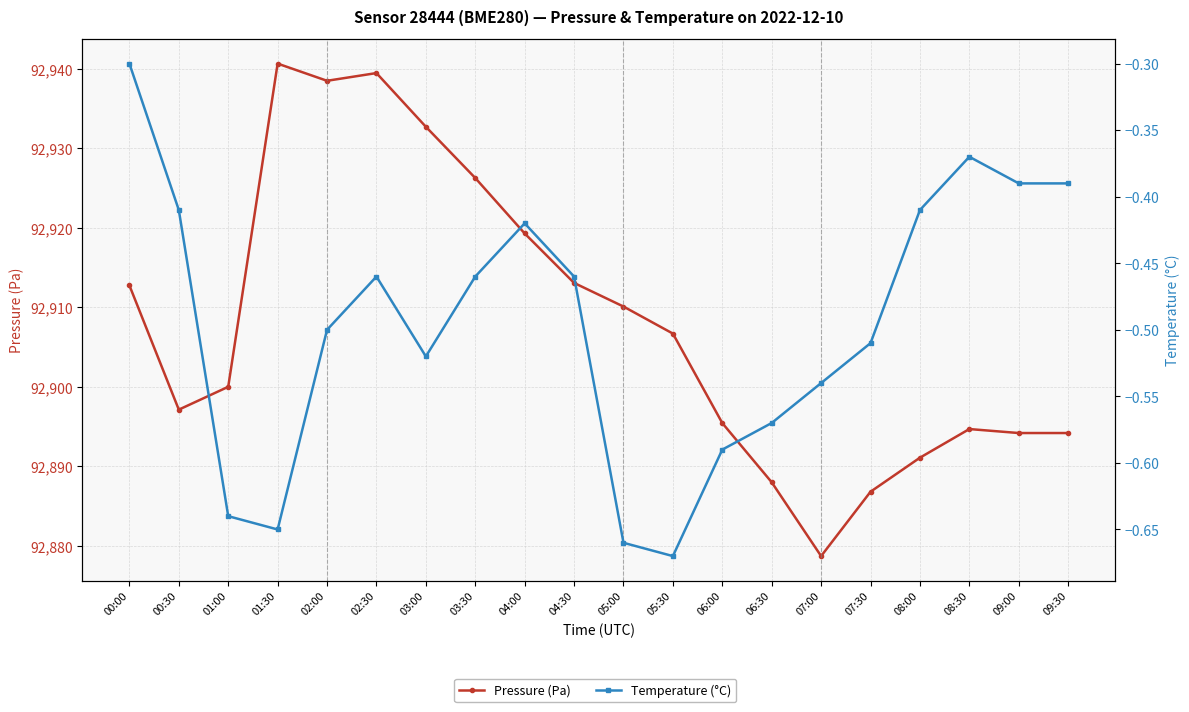

What are all the series names shown in the legend?

Pressure (Pa), Temperature (°C)